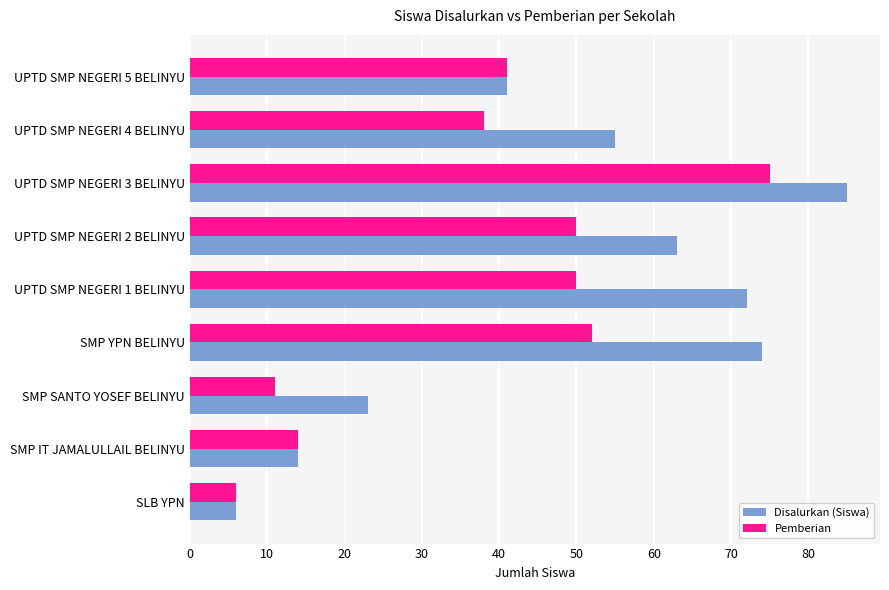

The value of Disalurkan (Siswa) at SMP YPN BELINYU is 27. True or false?

False